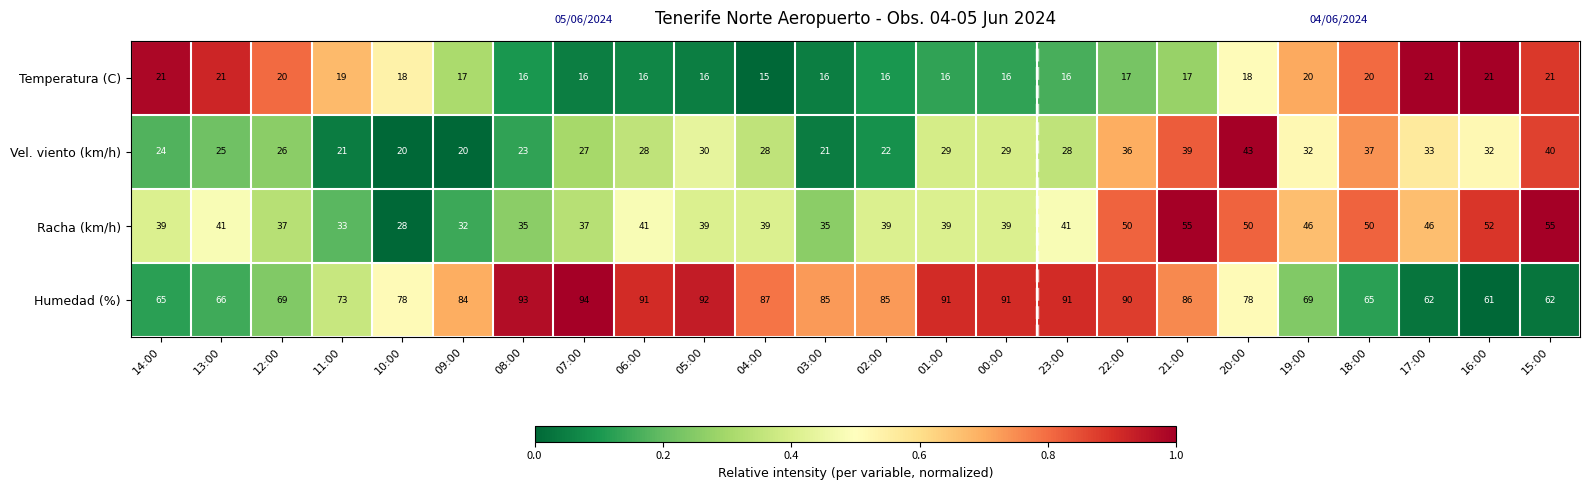

At which label is Vel. viento (km/h) closest to 31?

05:00